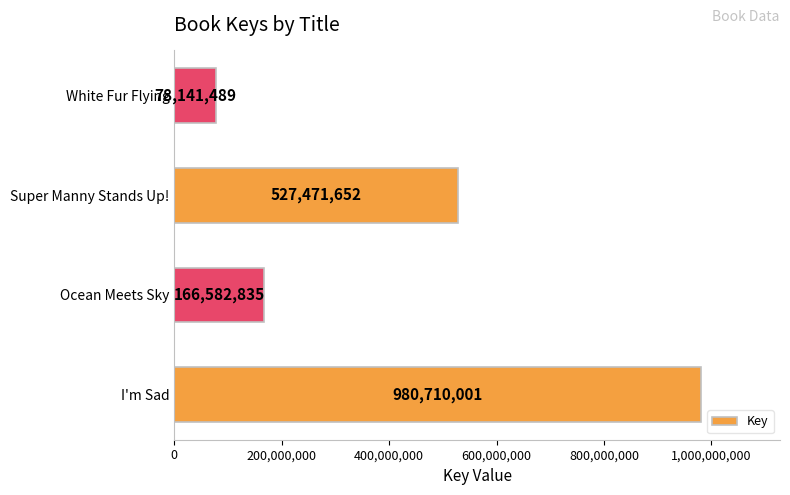

Rank the categories by value from highest to lowest.

I'm Sad, Super Manny Stands Up!, Ocean Meets Sky, White Fur Flying